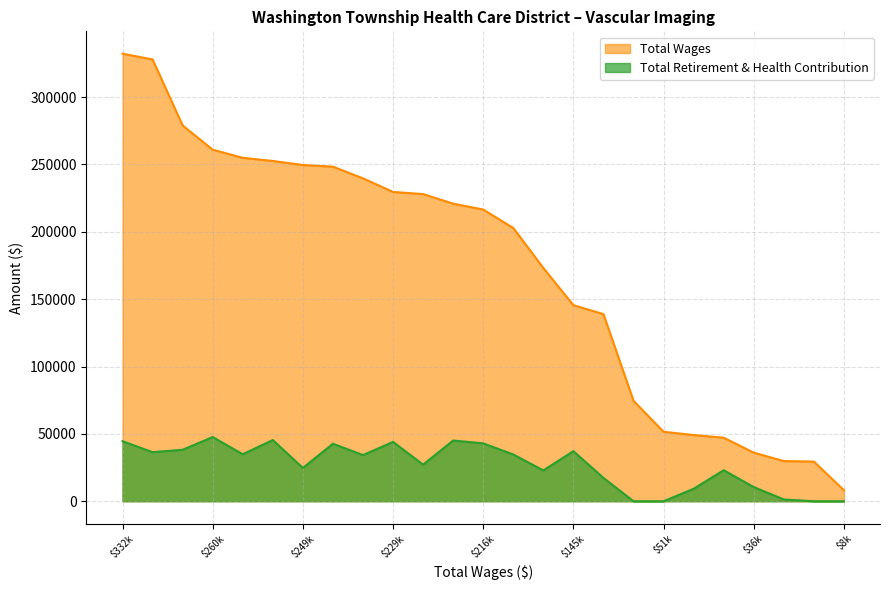

True or false: total_wages and retirement_health cross at least once.

False